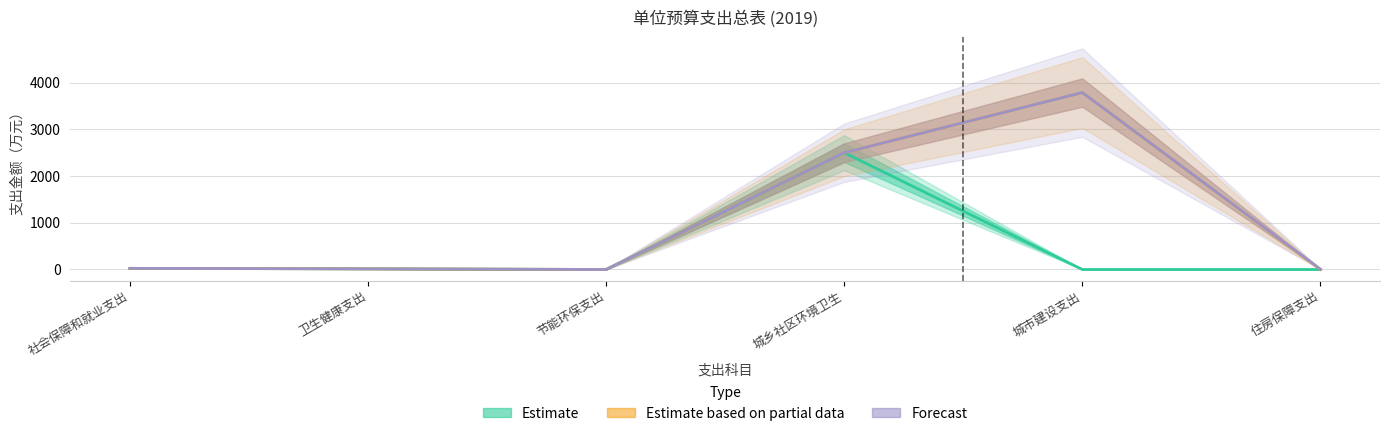

What are all the series names shown in the legend?

Estimate, Estimate based on partial data, Forecast